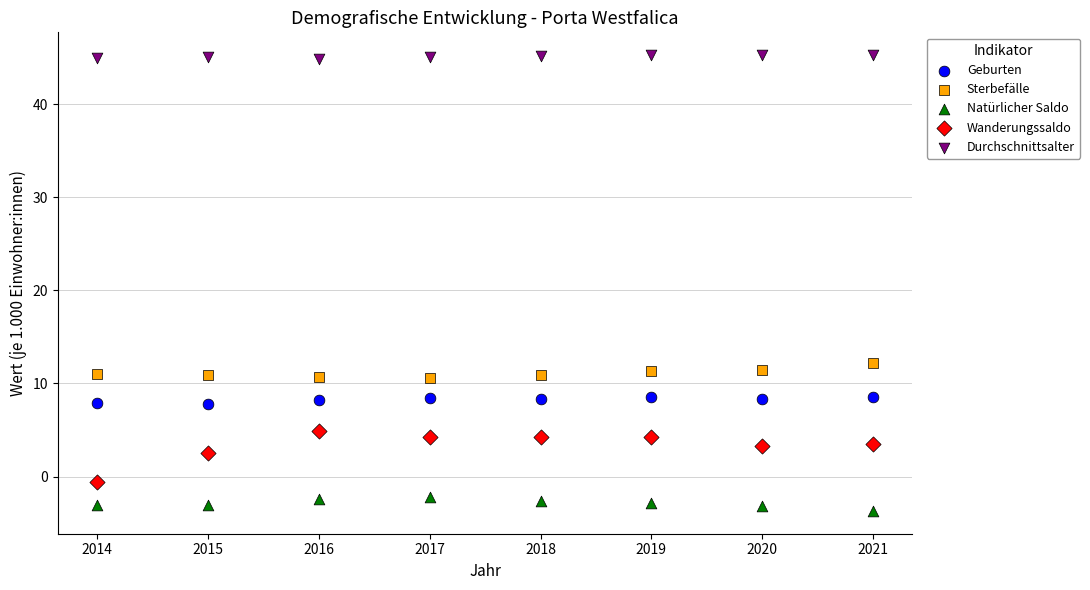

Across all data points, what is the range of X values (max minus min)?

7.0